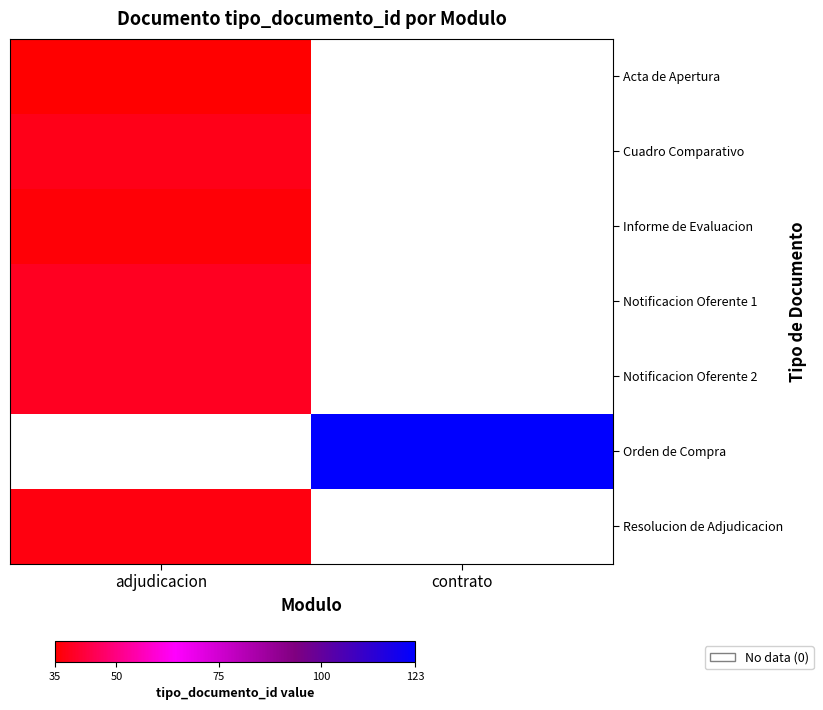

At contrato, list the series in order from smallest to largest.

Acta de Apertura, Cuadro Comparativo, Informe de Evaluacion, Notificacion Oferente 1, Notificacion Oferente 2, Orden de Compra, Resolucion de Adjudicacion